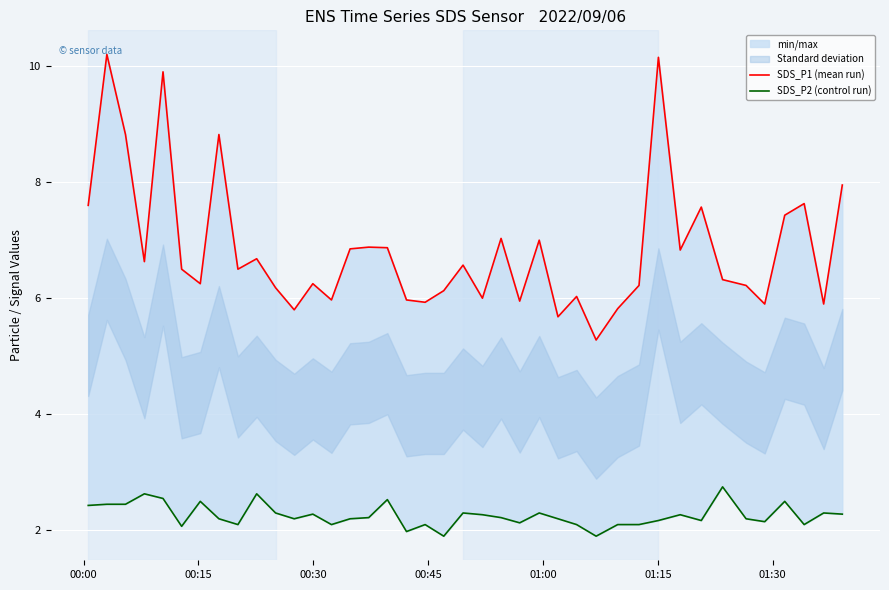

True or false: SDS_P1 (mean run) and SDS_P2 (control run) intersect in this chart.

False